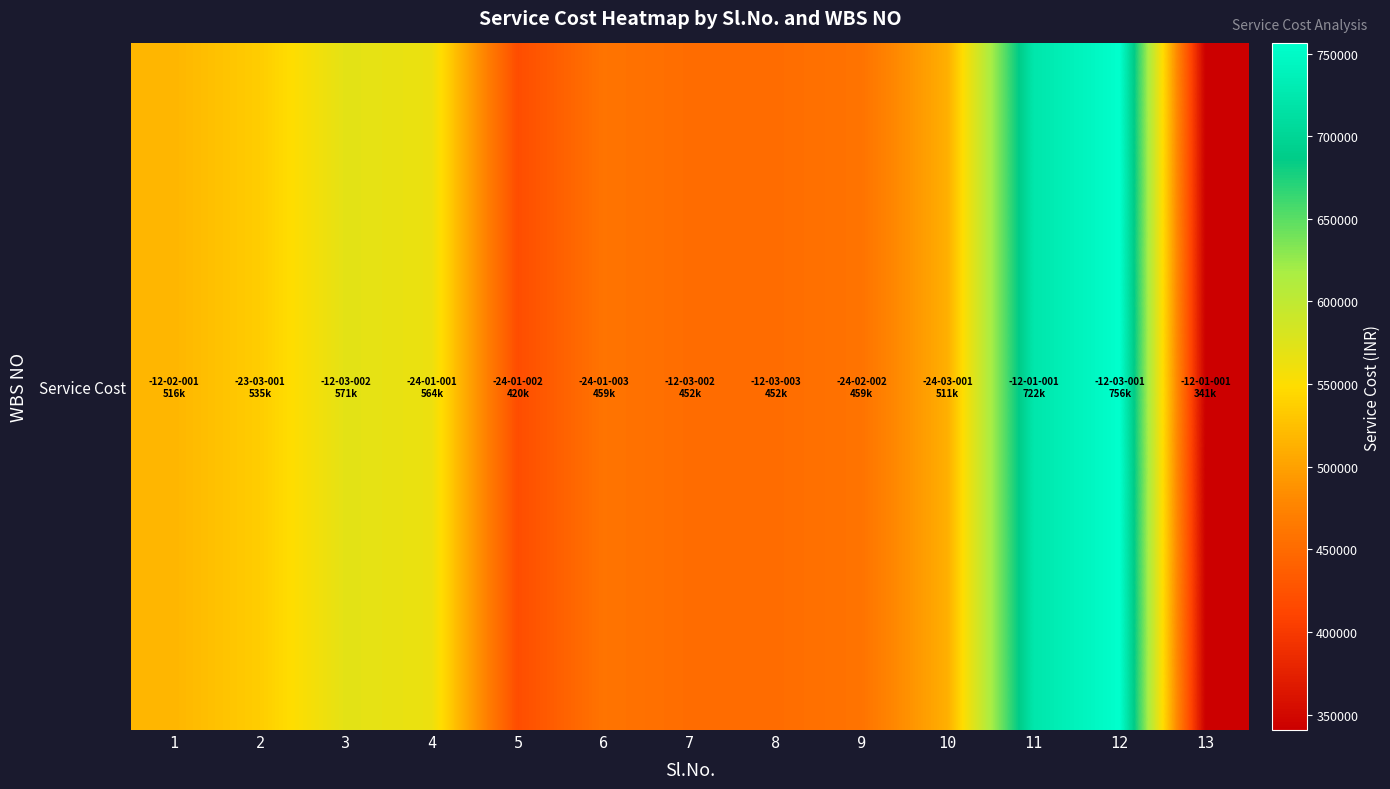

The value at 13 is 483691.7. True or false?

False